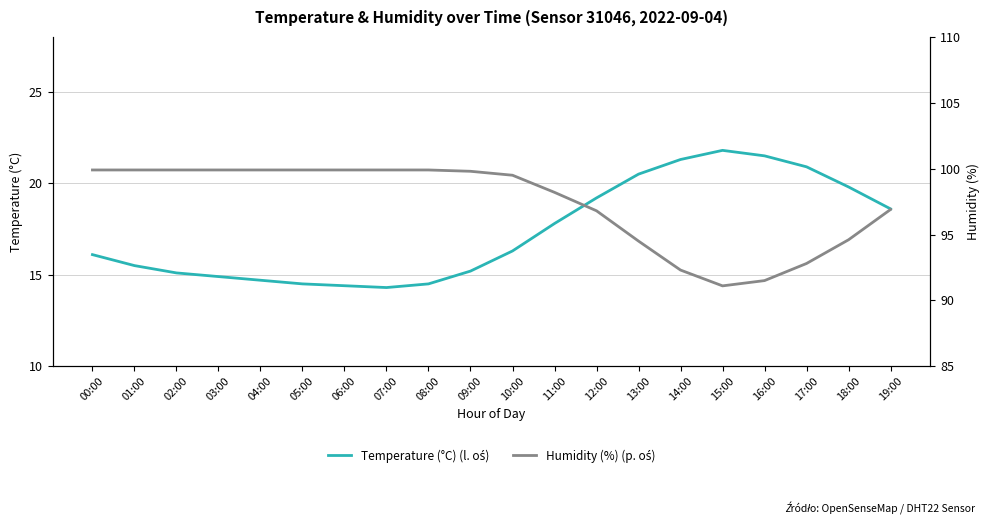

The Humidity (%) (p. oś) series shows 58.4 at 15:00. True or false?

False